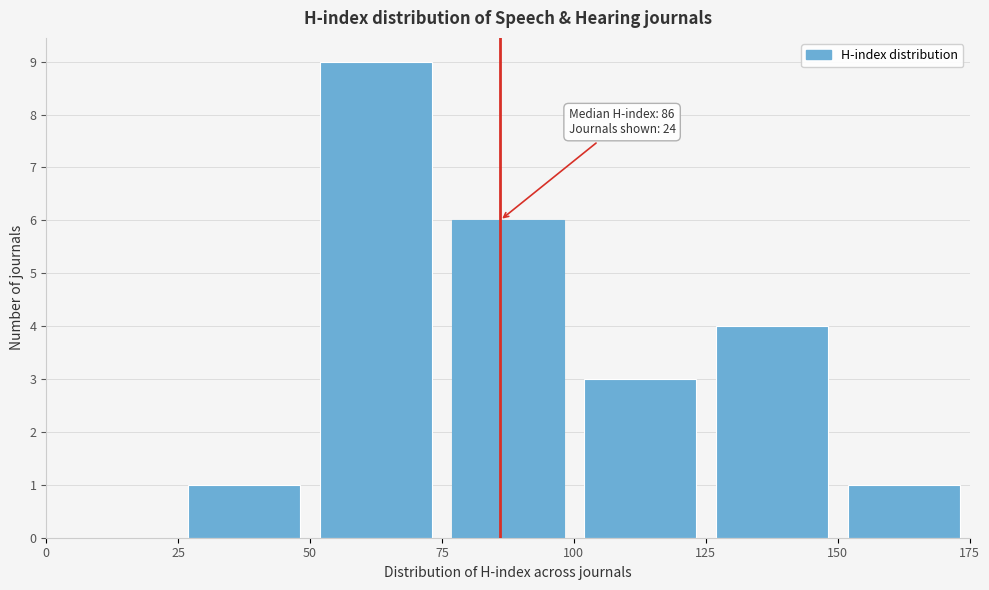

Over which range of the x-axis is the bar tallest?

50 to 75